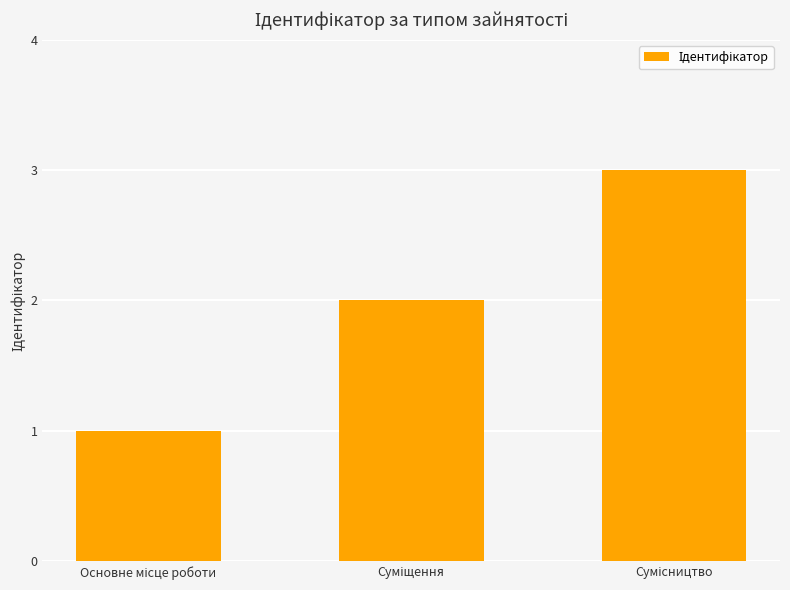

What is the greatest value displayed?

3